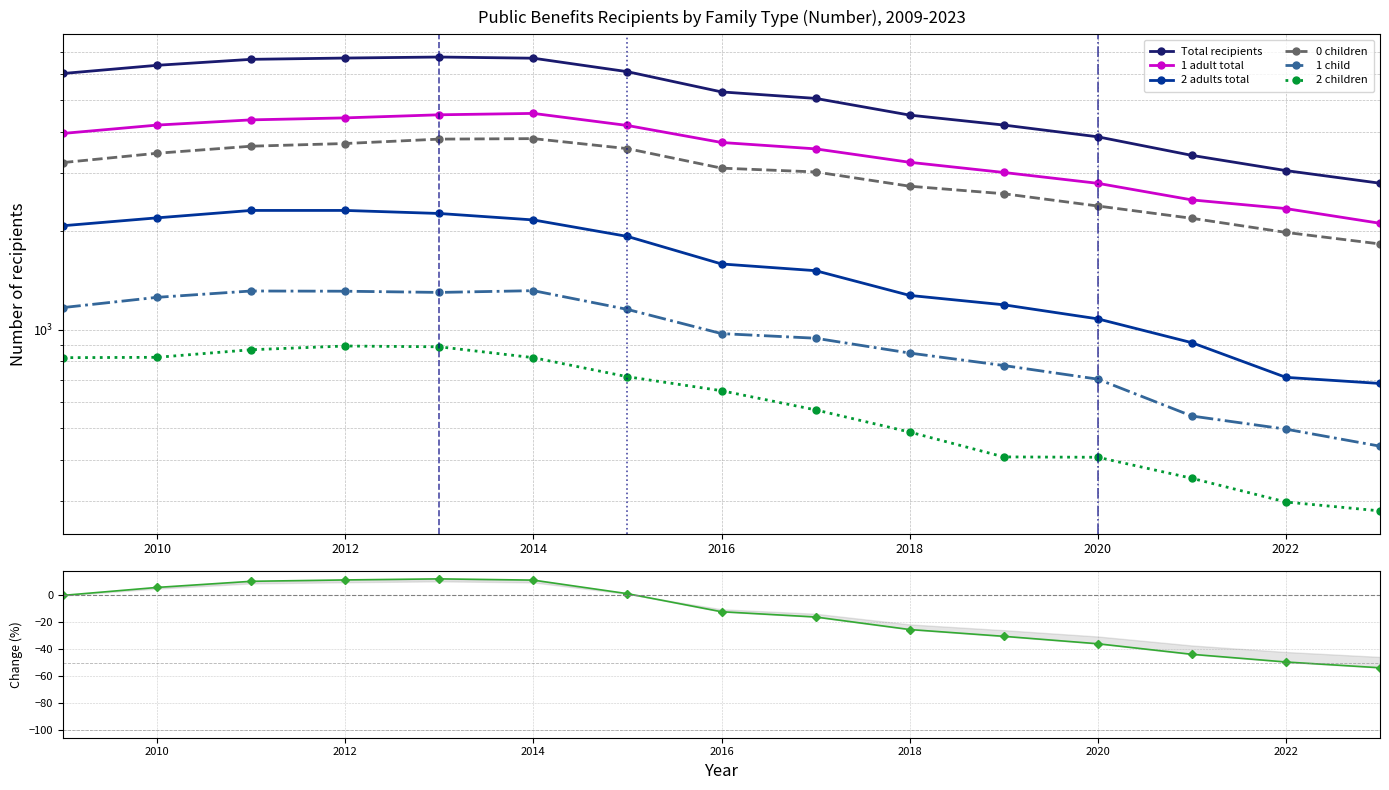

What is the maximum value shown in the chart?

6776